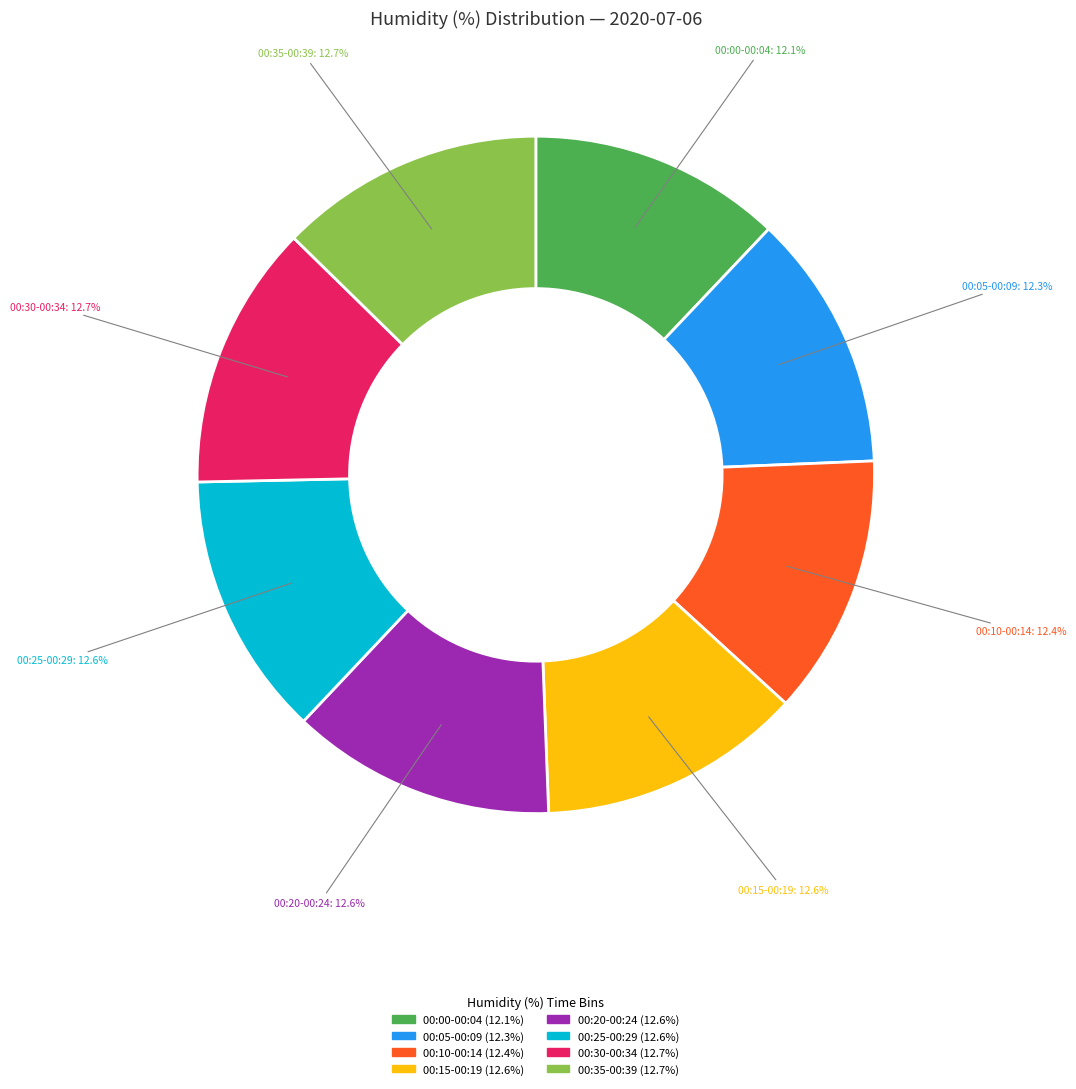

What portion of the pie excludes 00:10-00:14?

87.6%